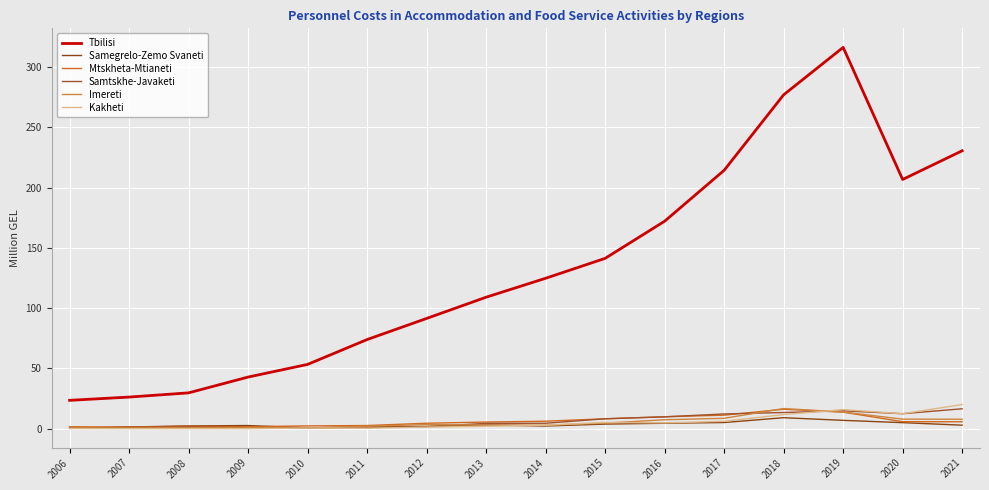

What is the minimum value shown in the chart?

0.1